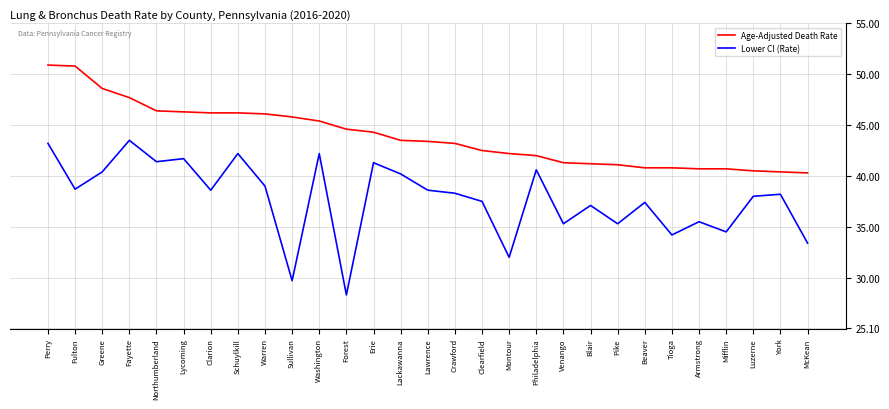

Which series has the widest spread of values?

Lower CI (Rate)